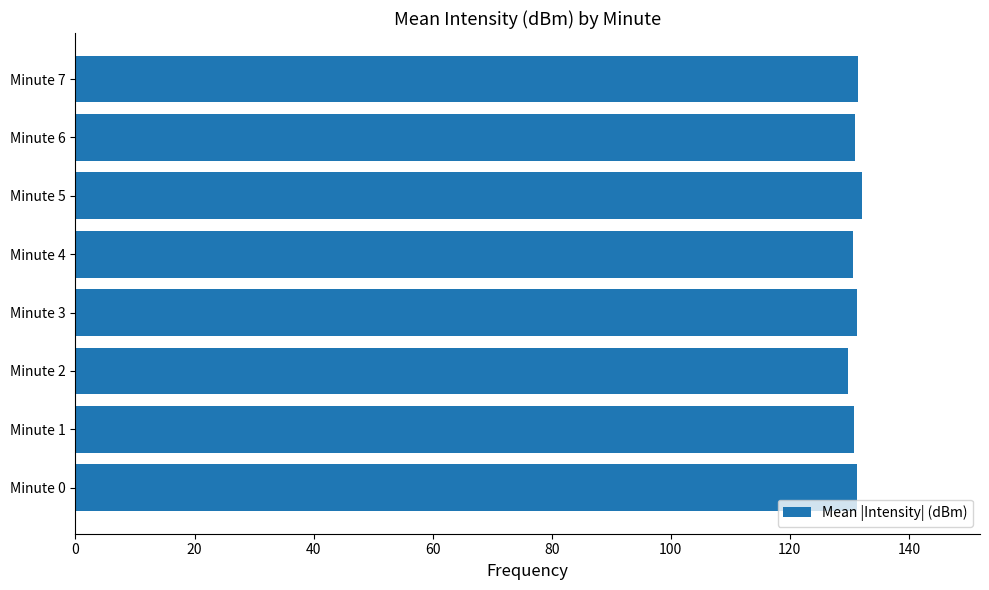

What is the minimum value shown in the chart?

129.8